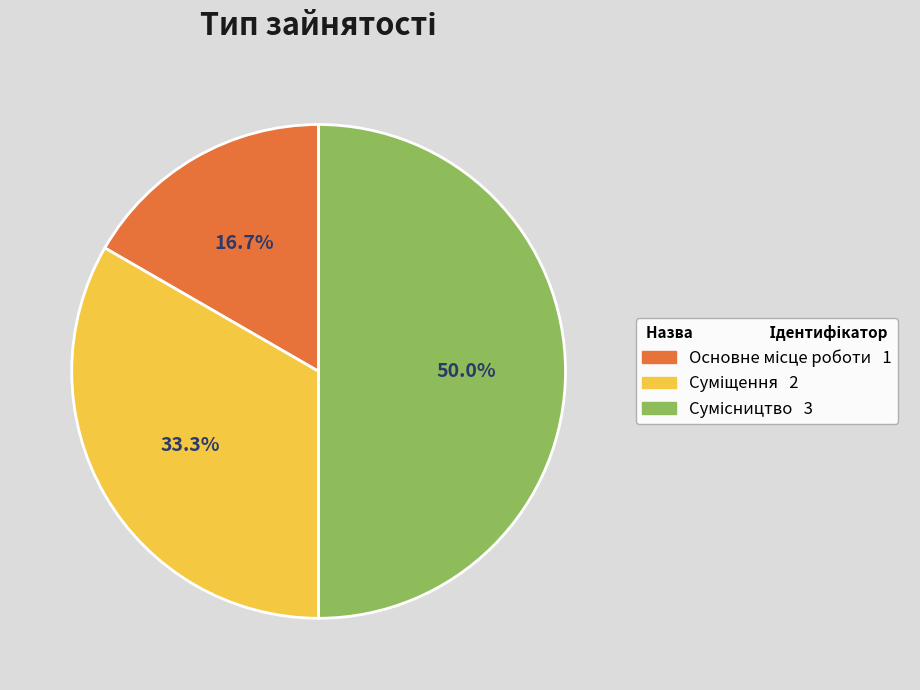

Approximately how many times larger is the value at Сумісництво compared to Суміщення?

1.5